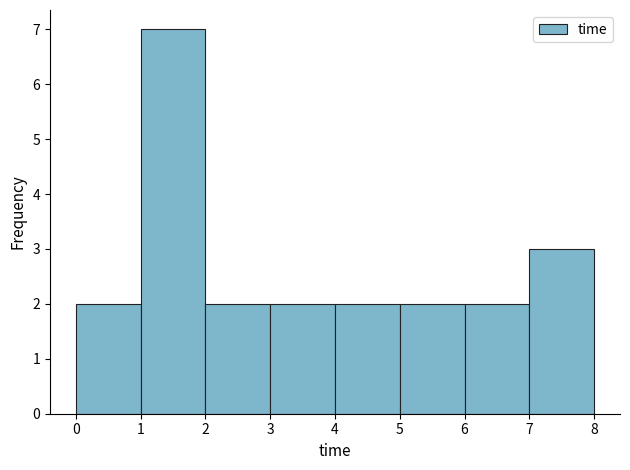

Reading left to right, list every bar in this chart as the range it spans on the x-axis followed by its height. The values are not printed on the chart, so give them approximately, as read against the axis.

0 to 1: 2
1 to 2: 7
2 to 3: 2
3 to 4: 2
4 to 5: 2
5 to 6: 2
6 to 7: 2
7 to 8: 3